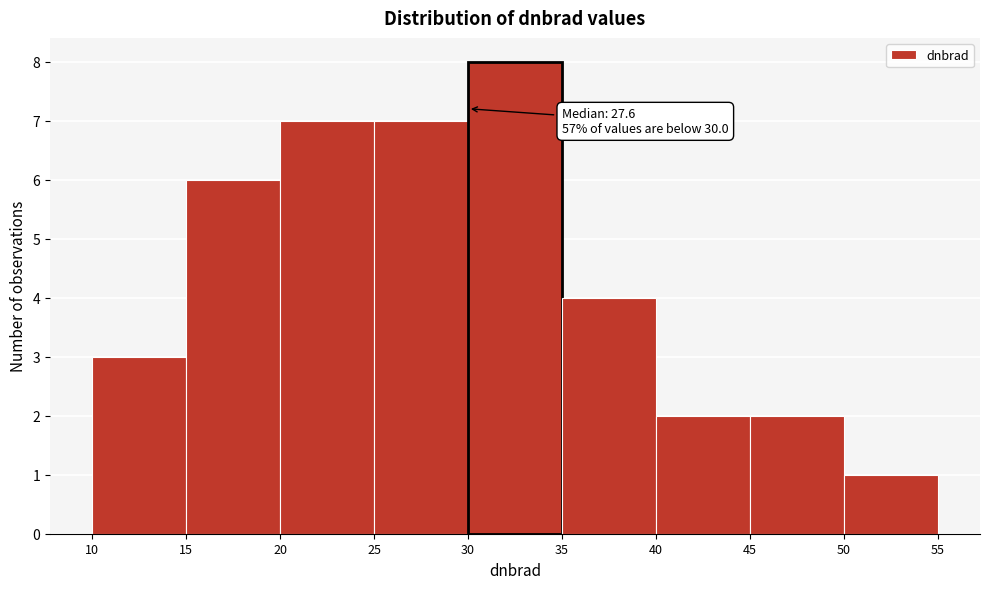

Which range on the x-axis has the tallest bar?

30 to 35